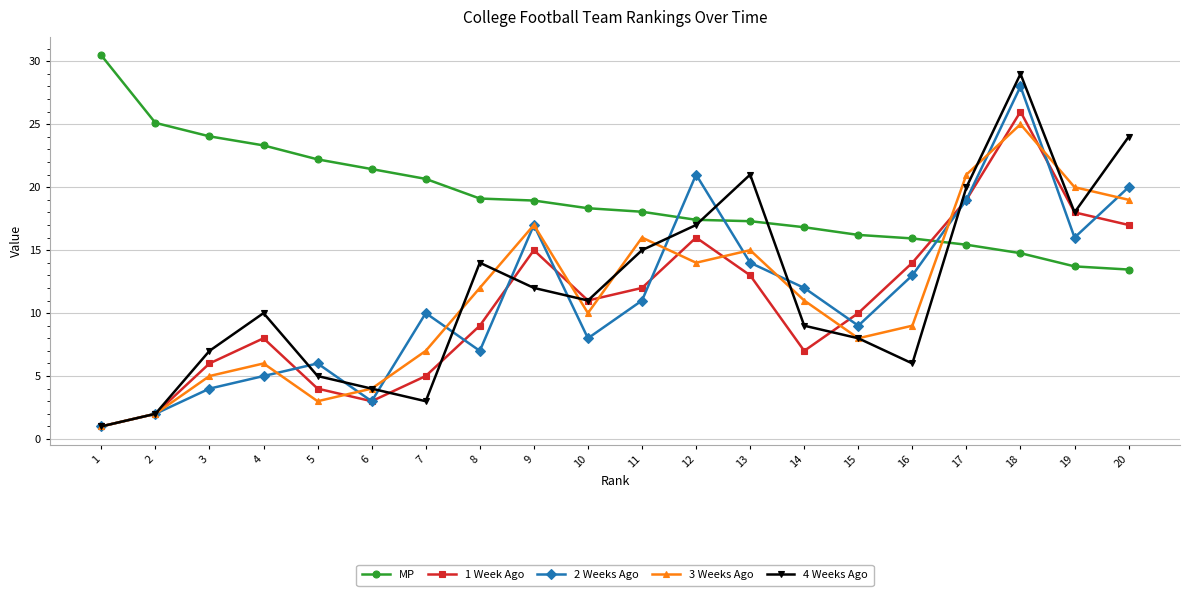

What is the difference between the highest and lowest values at 4?

18.3